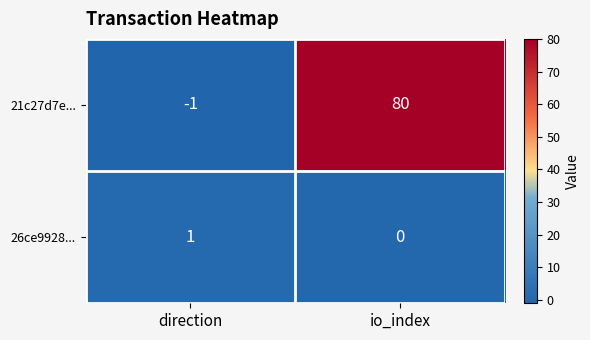

The value of 26ce9928... at direction is 2. True or false?

False